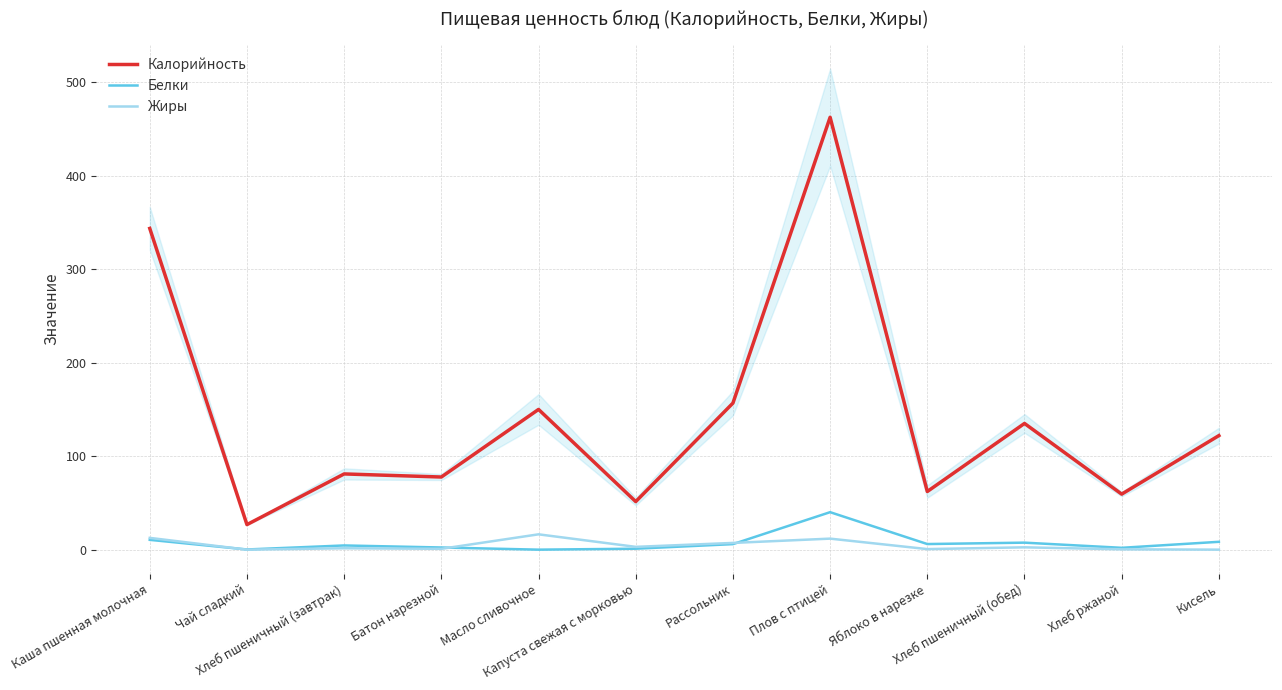

What is the greatest value displayed?

462.5